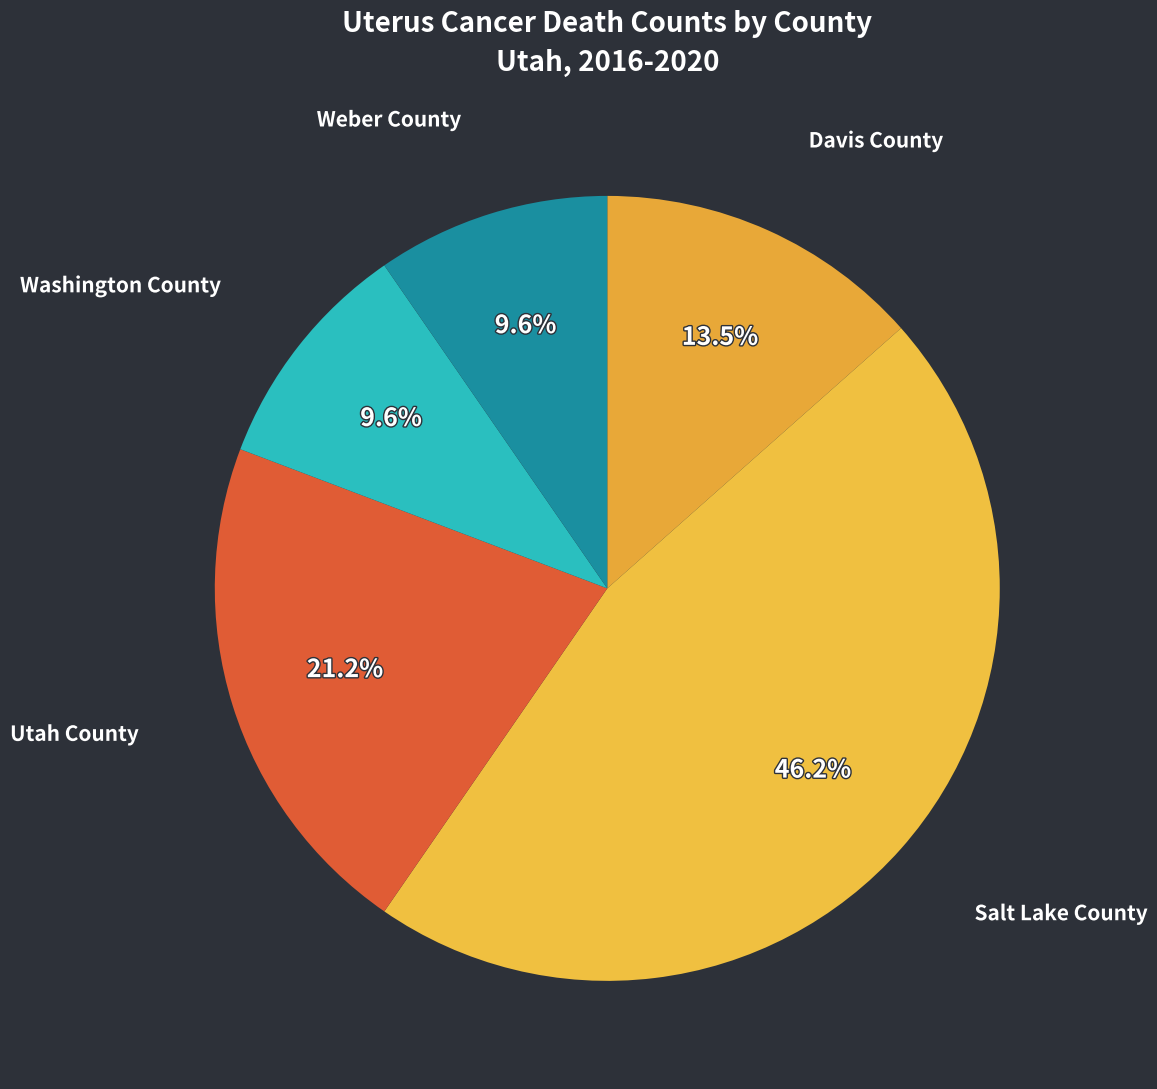

What is the largest slice in the pie chart?

Salt Lake County